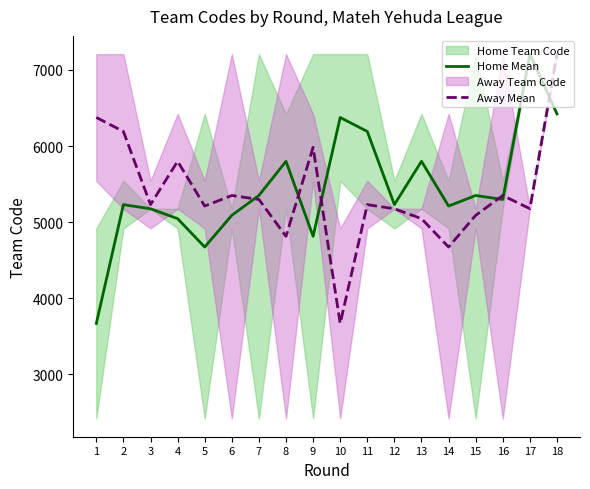

Which series changed the most between 4 and 5?

Away Mean